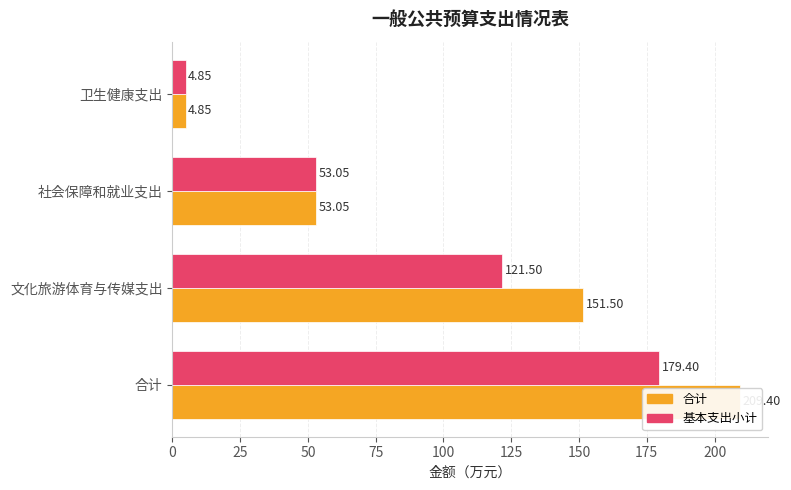

What are all the series names shown in the legend?

合计, 基本支出小计